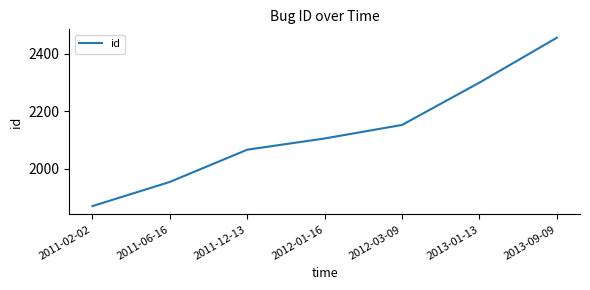

What is the change in value from 2011-02-02 to 2011-12-13?

+196